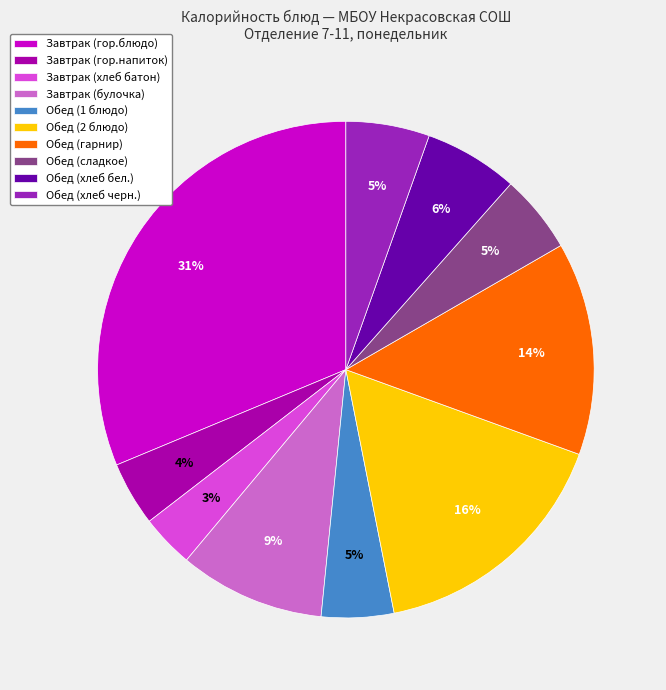

True or false: Обед (сладкое) accounts for 5% of the total.

True